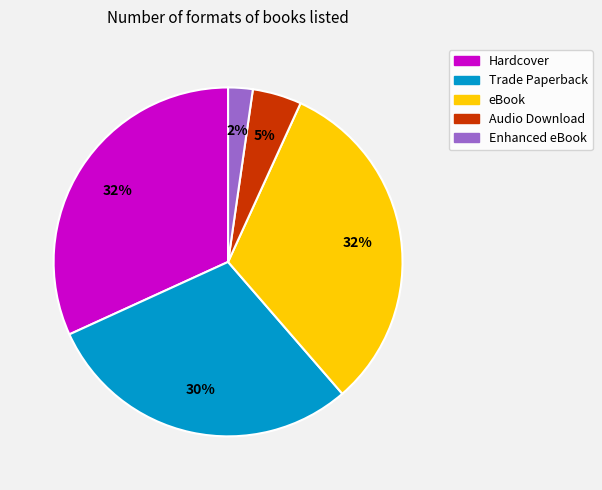

Is the sum of Enhanced eBook and Audio Download greater than half?

No